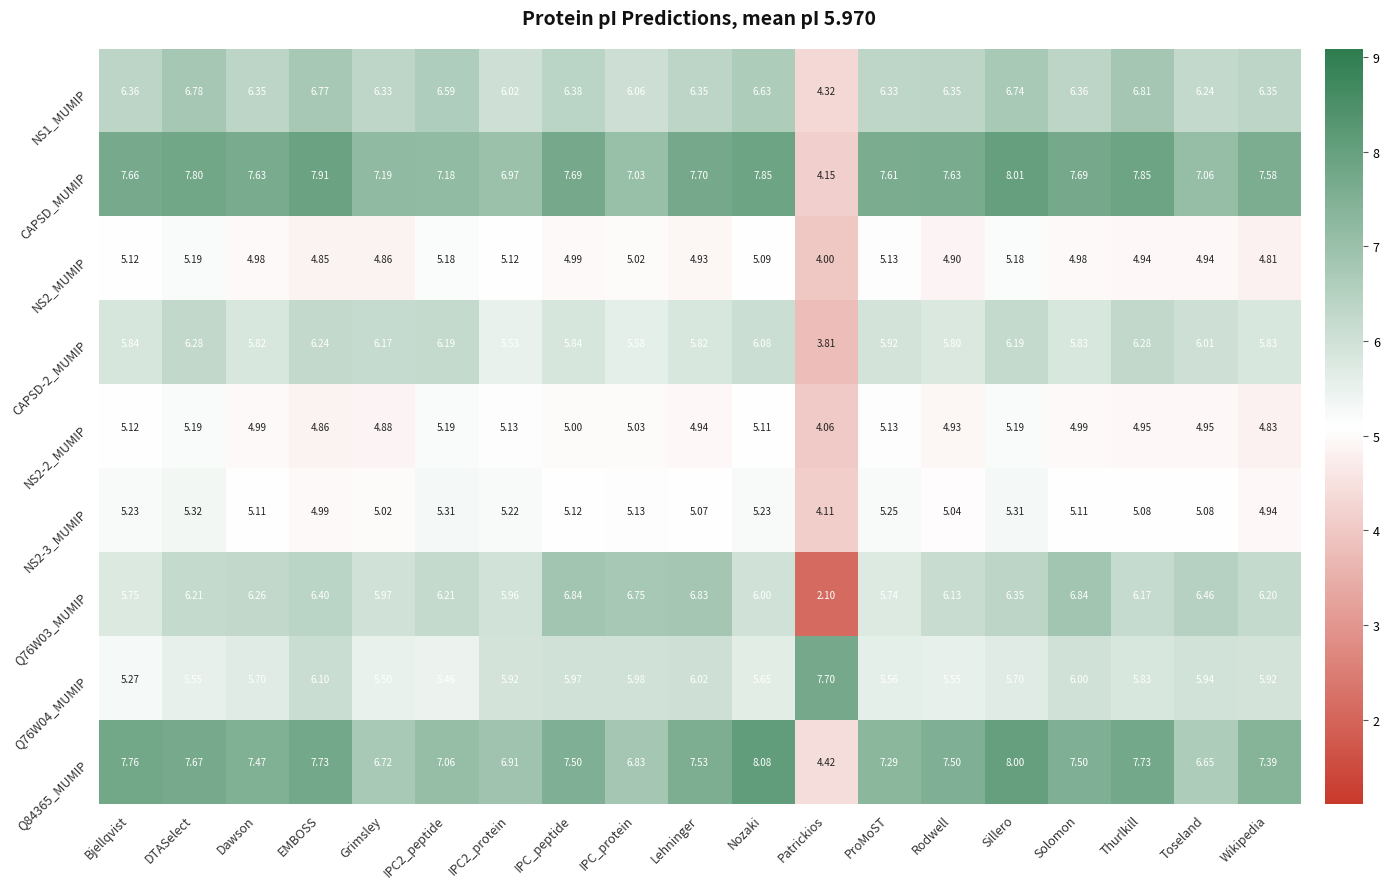

Where does the CAPSD_MUMIP series first go above 7?

Bjellqvist